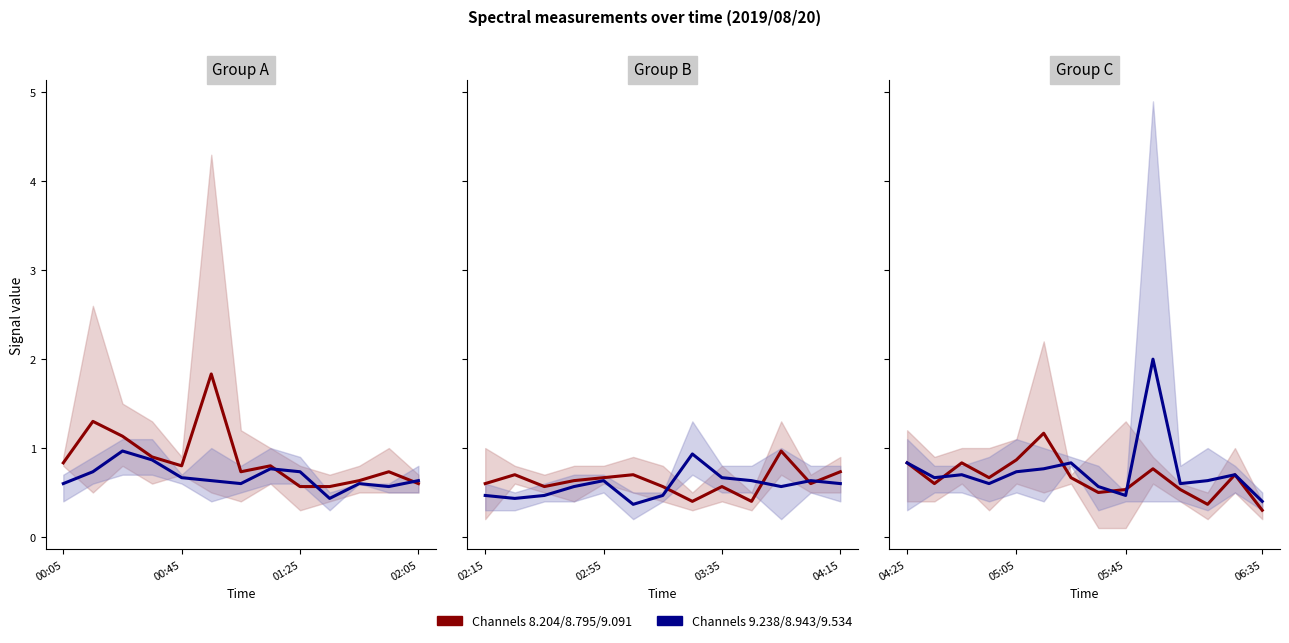

Which series ends up on top after the final intersection of Group2 mean (9.238, 8.943, 9.534) and Group1 mean (8.204, 8.795, 9.091)?

Group2 mean (9.238, 8.943, 9.534)